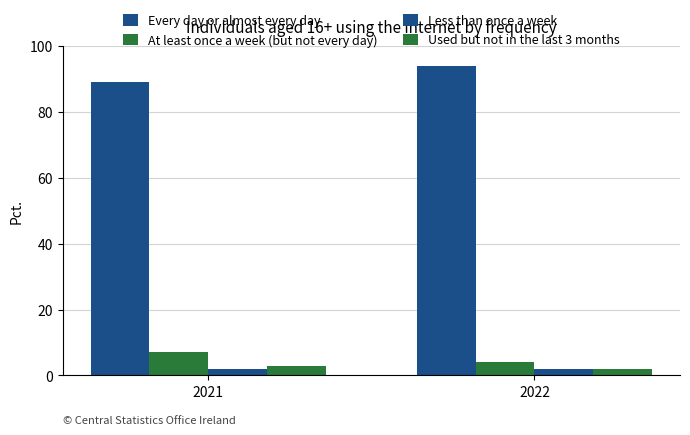

Which series has the largest total across all categories?

Every day or almost every day